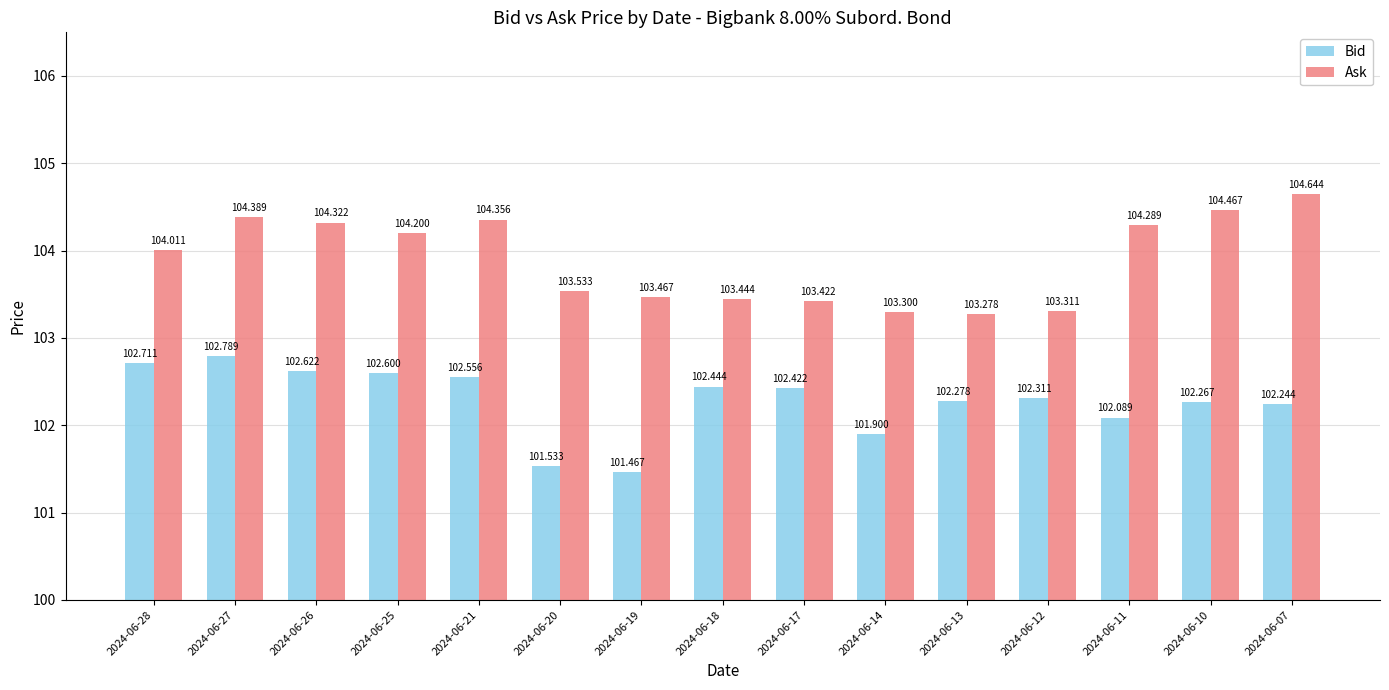

Does the chart contain stacked bars?

No